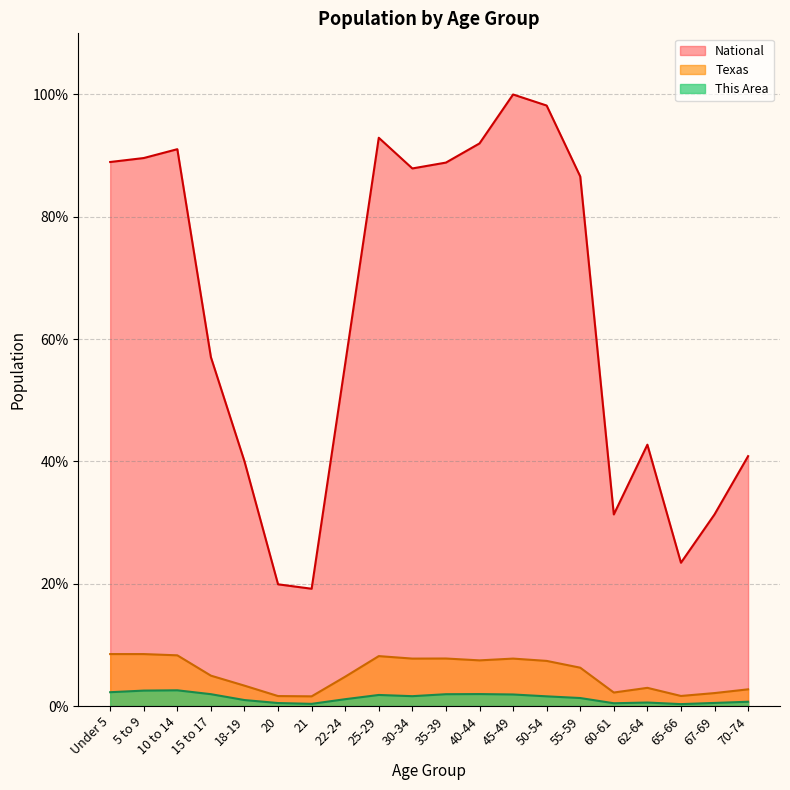

What are all the series names shown in the legend?

National, Texas, This Area